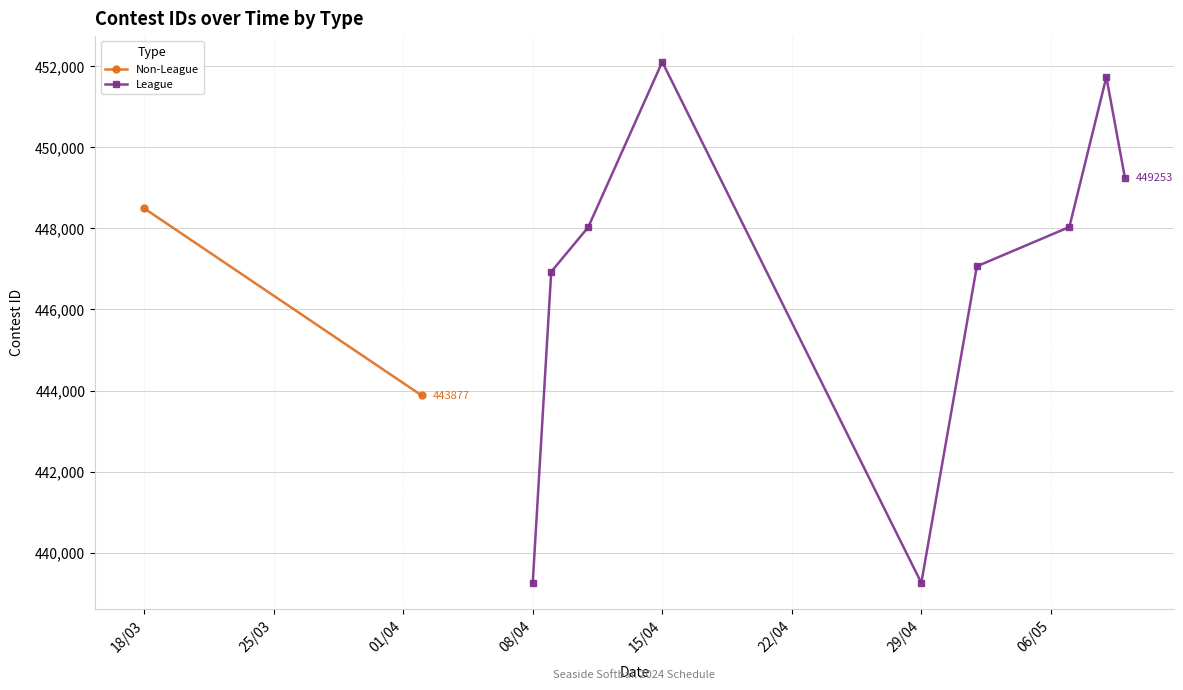

True or false: League has more than 2 interior local peaks.

False